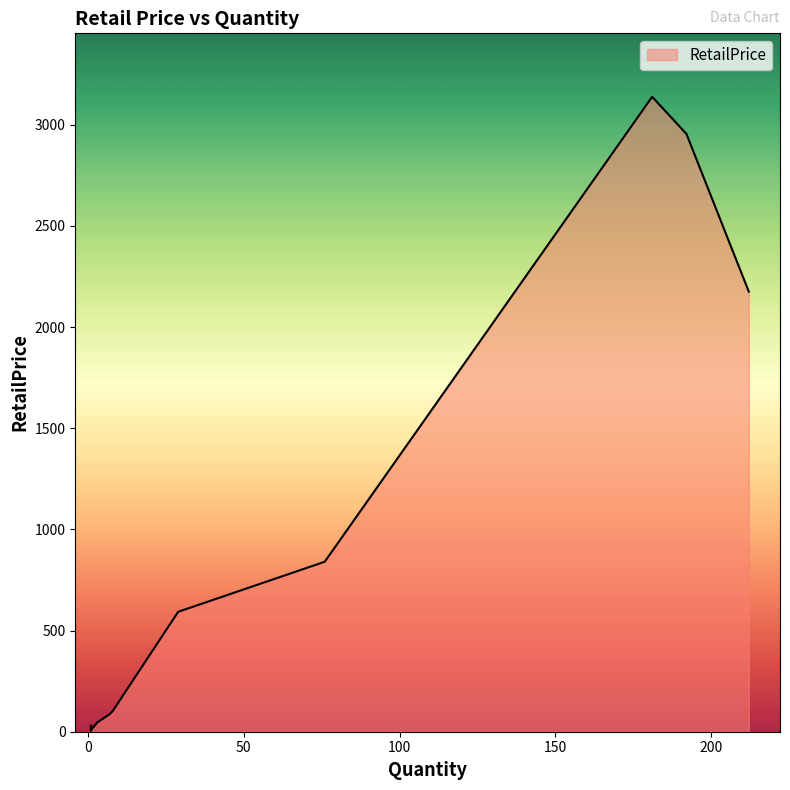

What is the difference between the maximum and minimum values?

3133.6